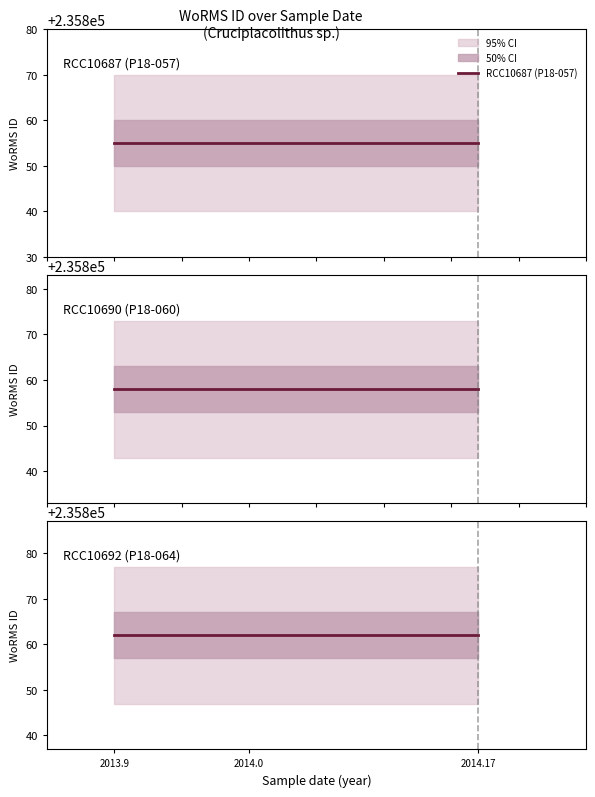

The value of RCC10692 (P18-064) at 2013.9 is 70533. True or false?

False